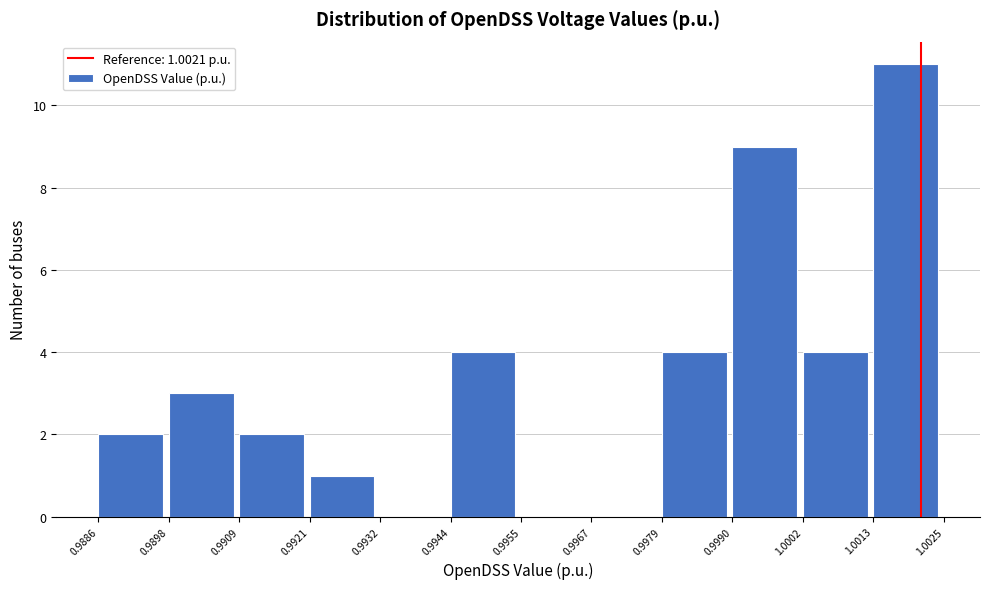

Which range on the x-axis has the tallest bar?

1.0013 to 1.0025